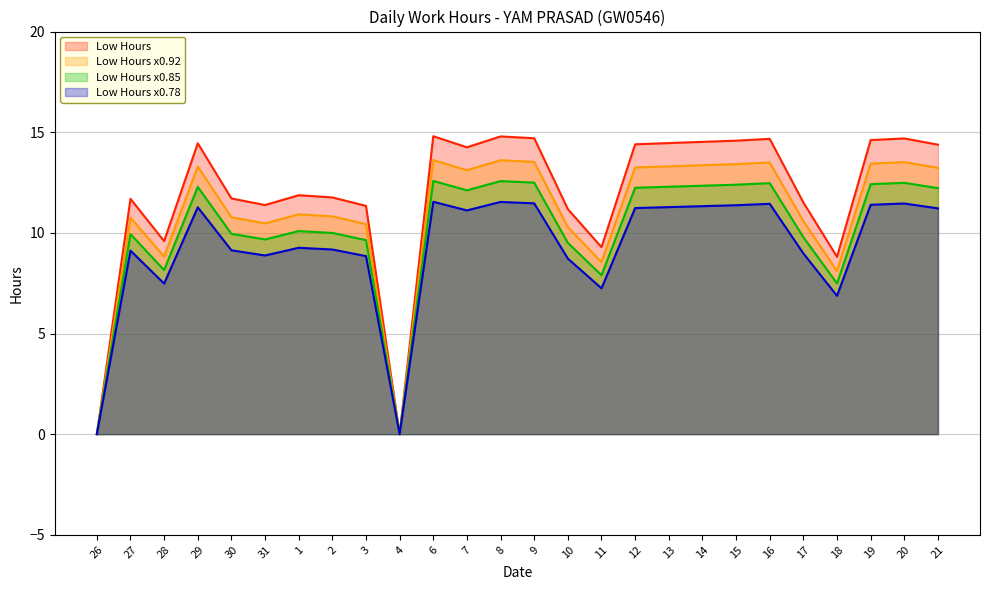

What is the greatest value displayed?

14.8